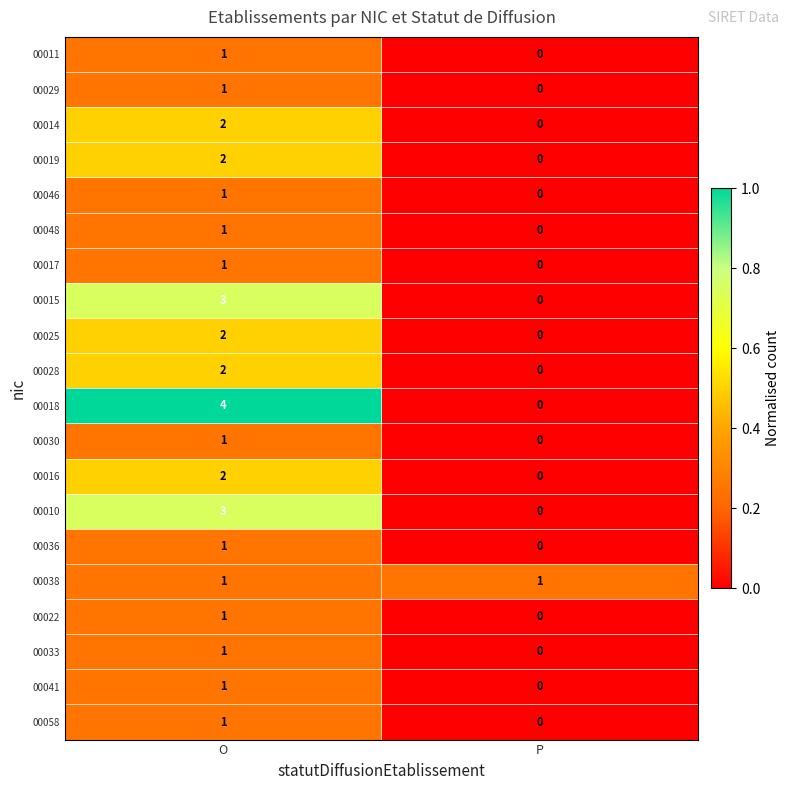

What is the difference between the maximum and minimum values in the 00010 series?

3